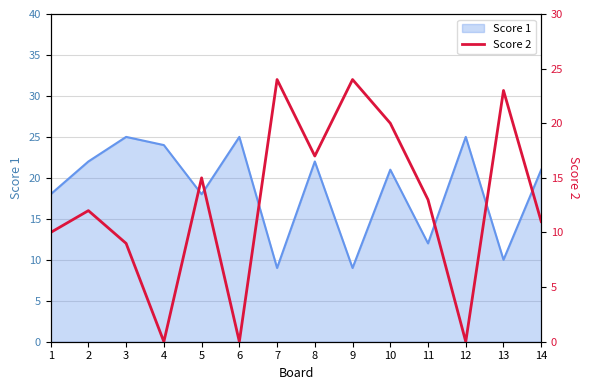

The Score 1 series shows 4 at 7. True or false?

False